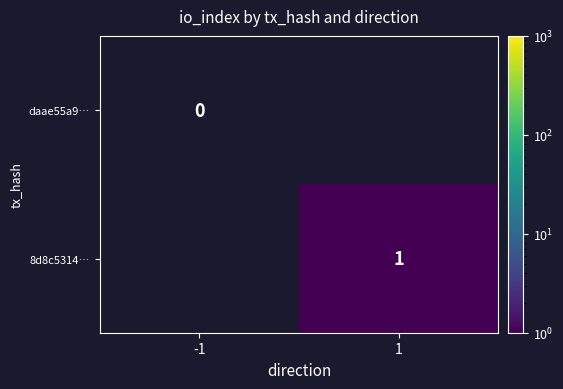

Is it true that 8d8c5314… equals 2 at 1?

False